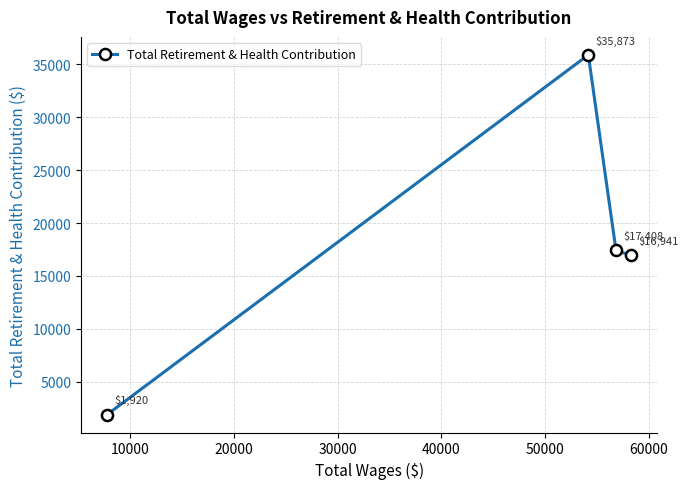

What is the difference between the second highest and minimum values?

15488